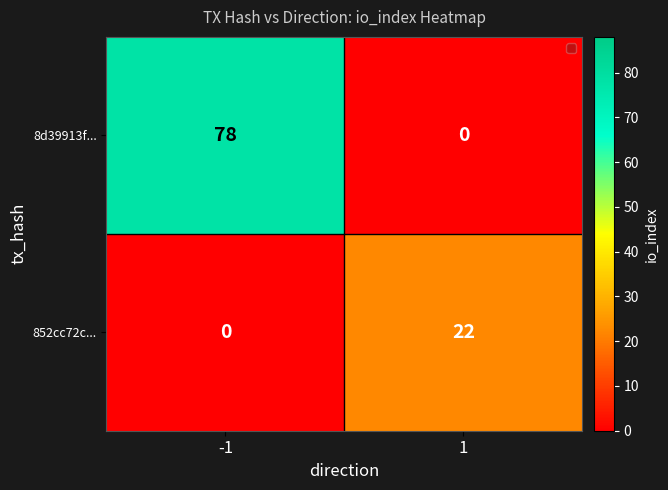

Reading left to right, extract all data points from this chart.

8d39913f...: -1=78	1=0
852cc72c...: -1=0	1=22